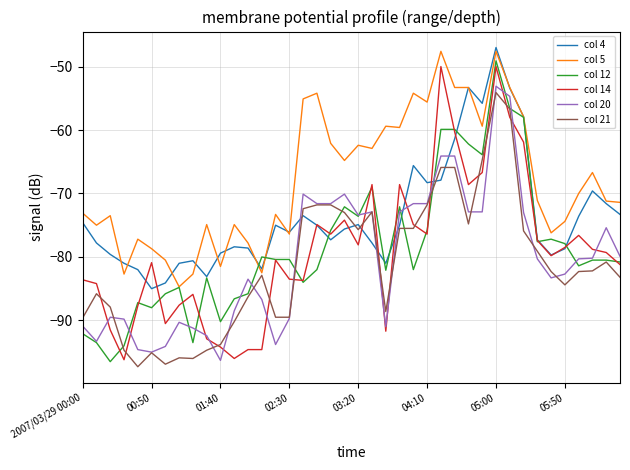

What is the maximum value for col 20?

-53.1